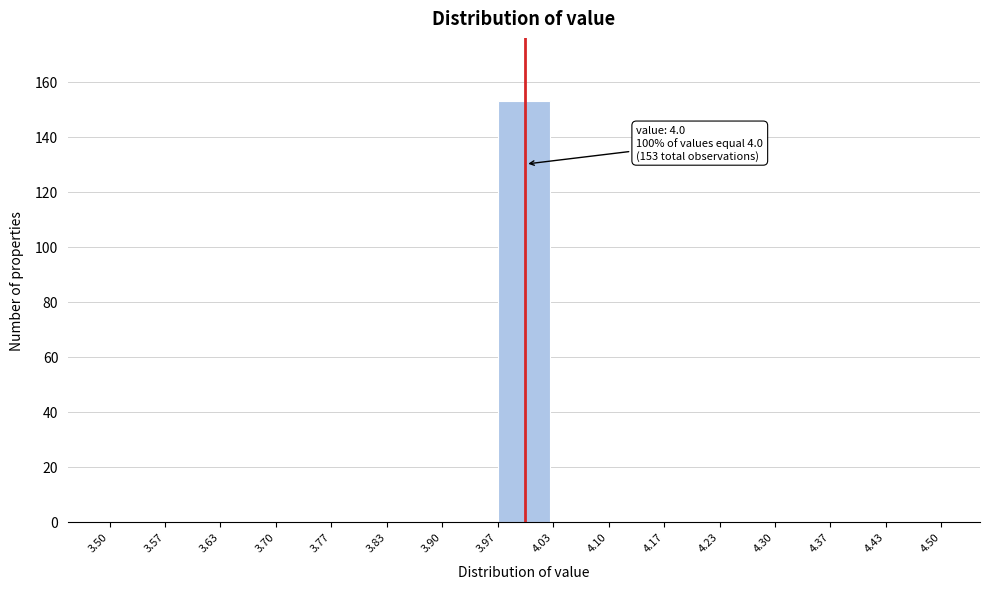

Which range on the x-axis has the tallest bar?

3.97 to 4.03